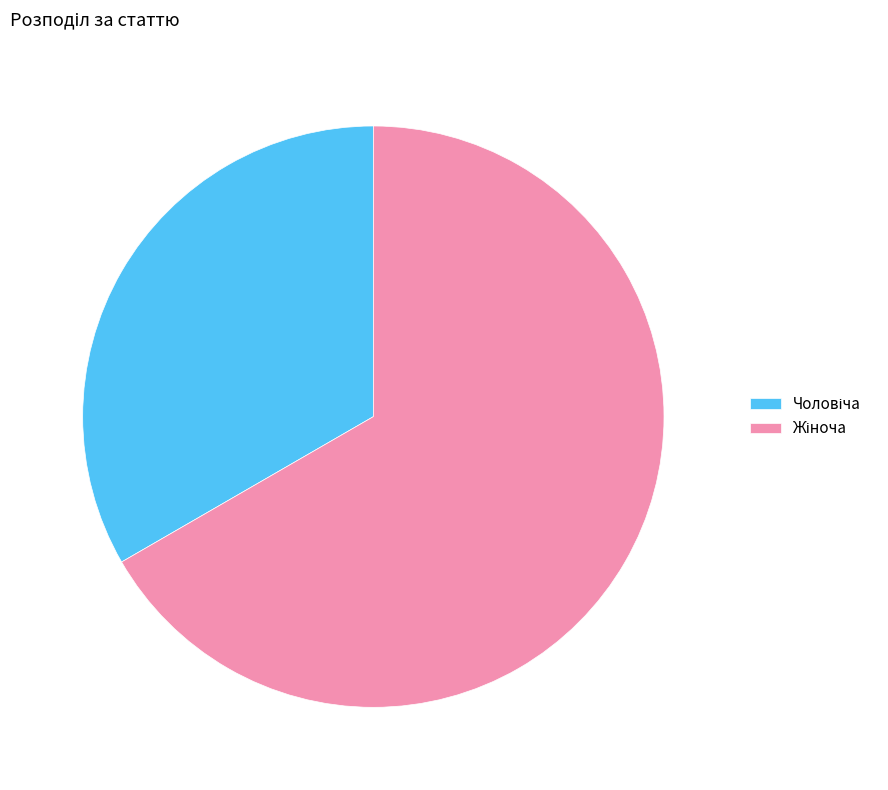

Is there a majority slice in this chart?

Yes